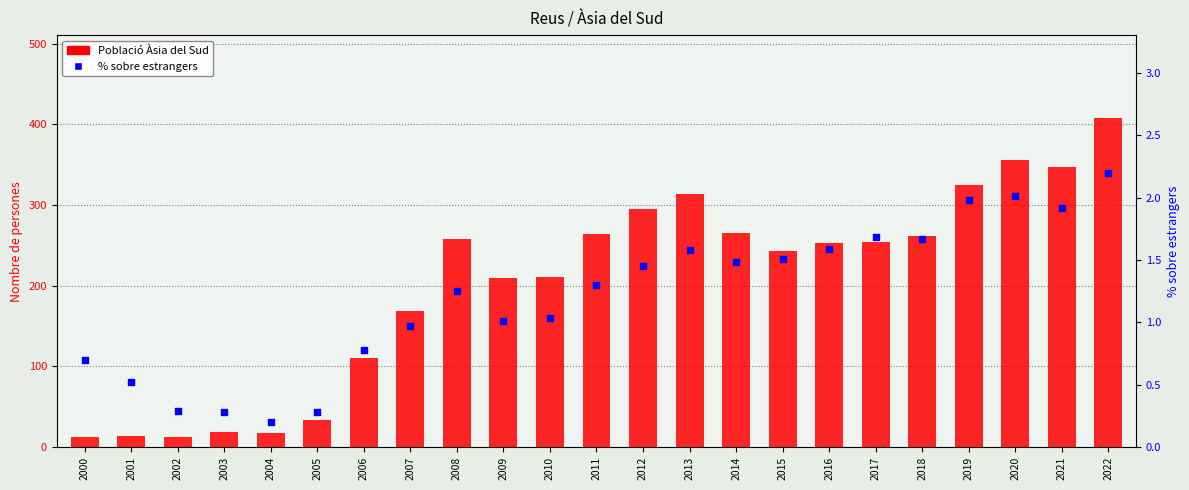

What is the total value across all series at 2015?

244.5